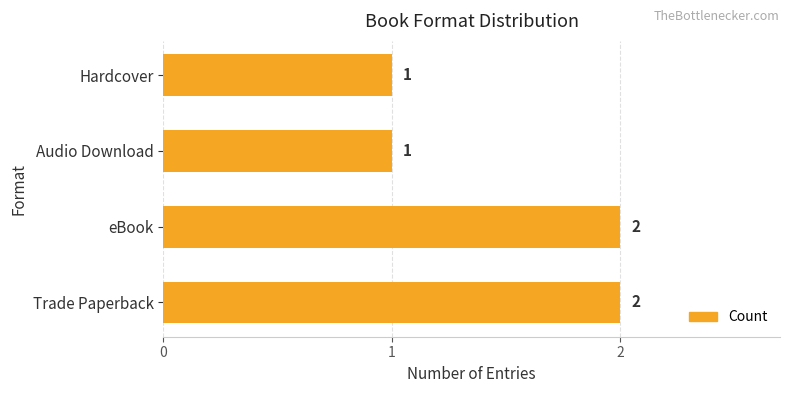

What is the ratio of the value at eBook to the value at Hardcover?

2.0